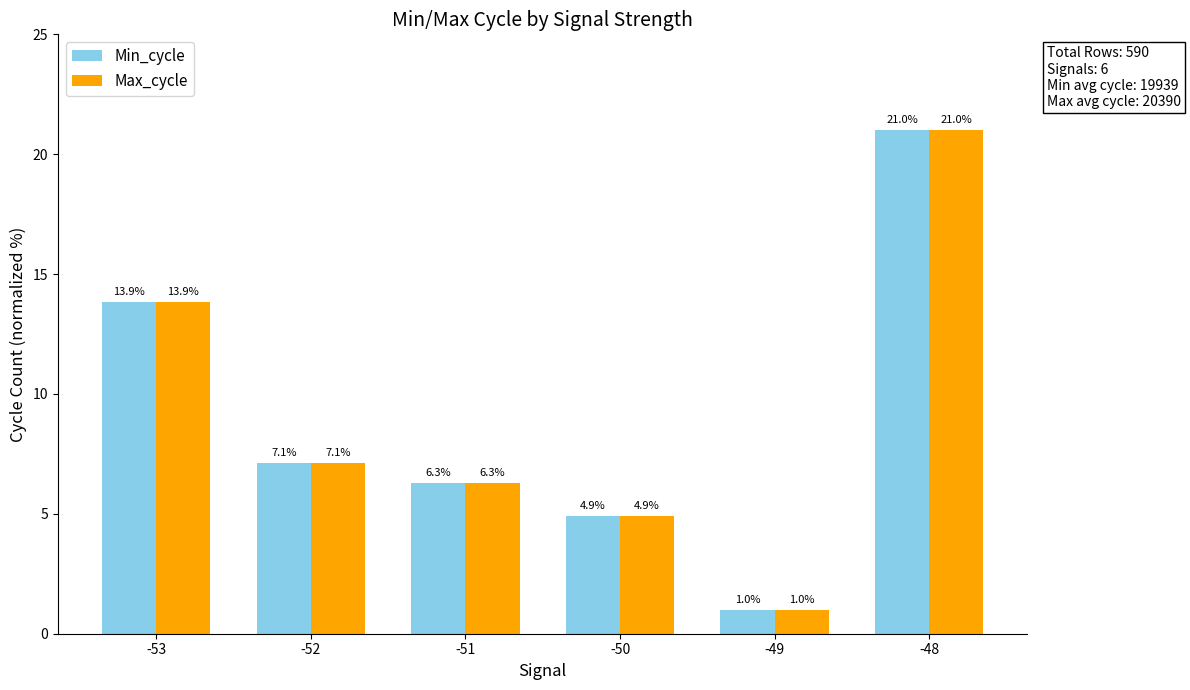

What is the value of the Min_cycle bar at the 6th from the left?

21.0